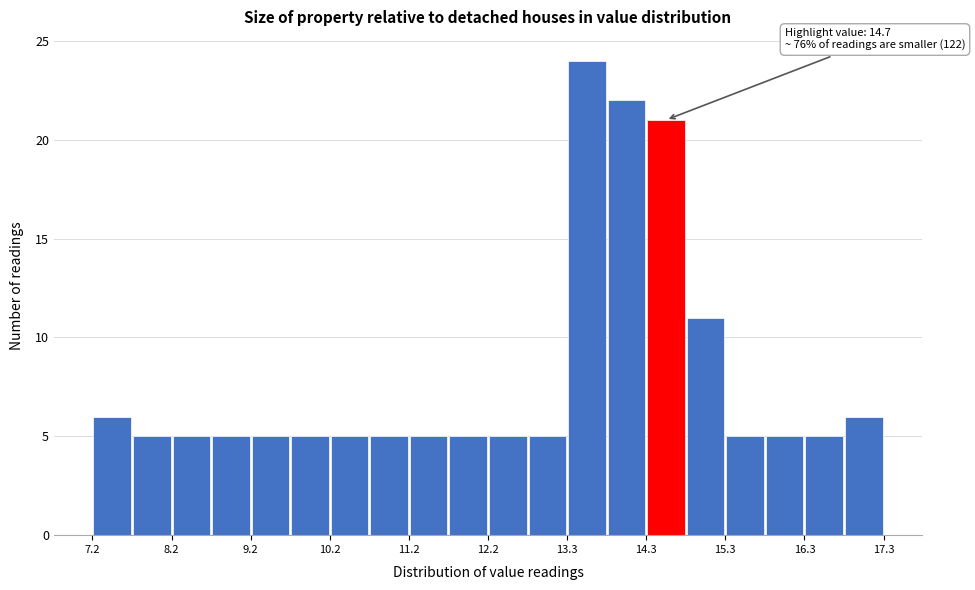

Around what value on the x-axis is the tallest bar? Give the approximate position of its centre, as read against the axis.

13.6